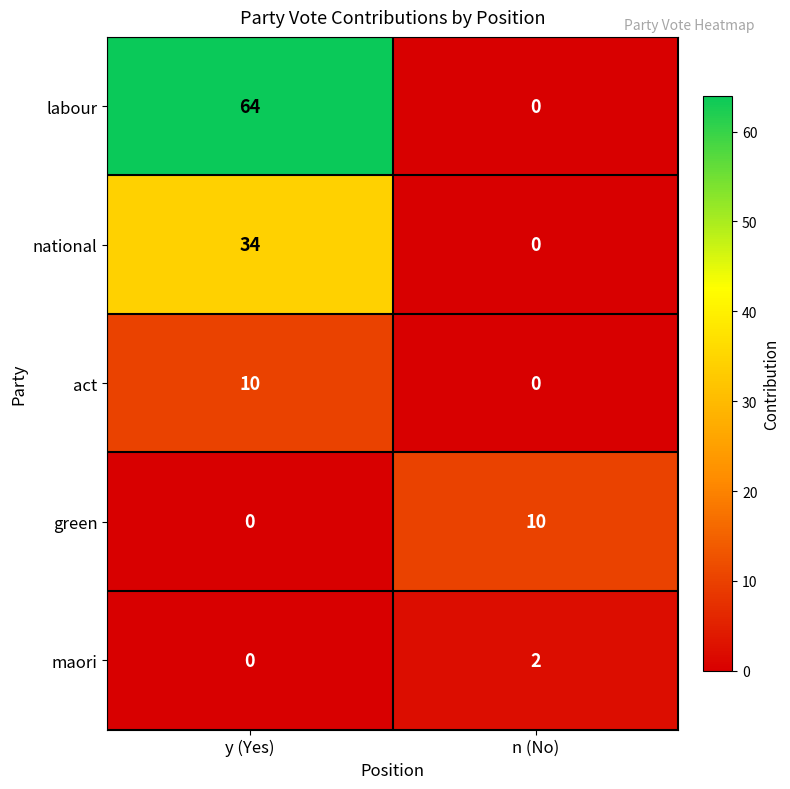

At how many categories does at least one series exceed 26?

1